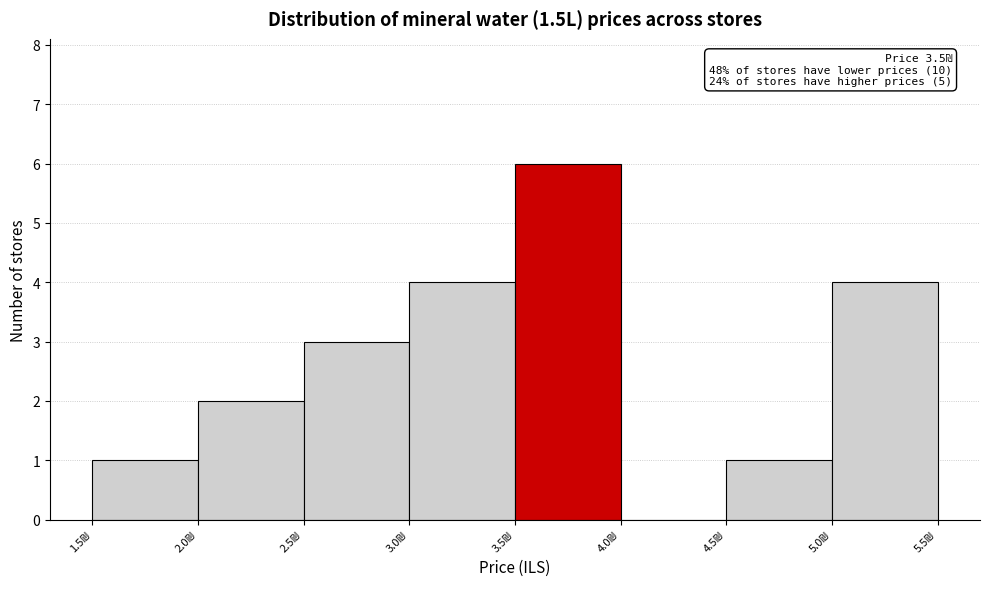

Over which range of the x-axis is the bar tallest?

3.5 to 4.0